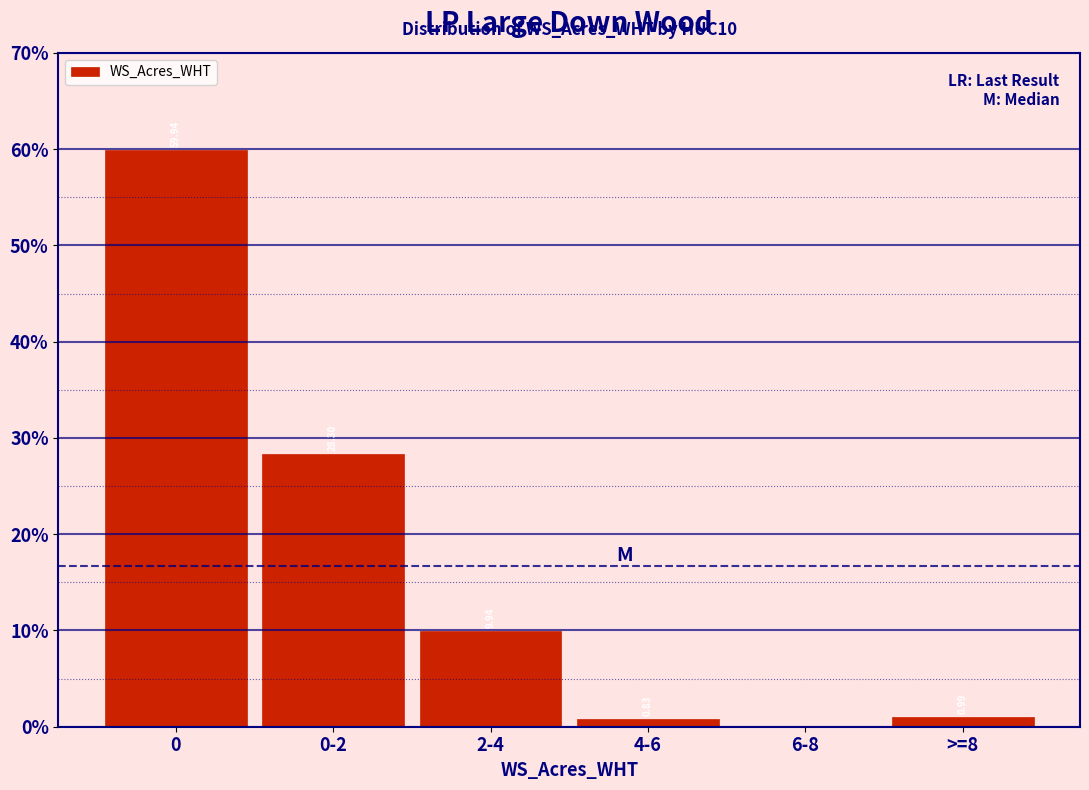

What is the change in value from 4-6 to 6-8?

-0.8